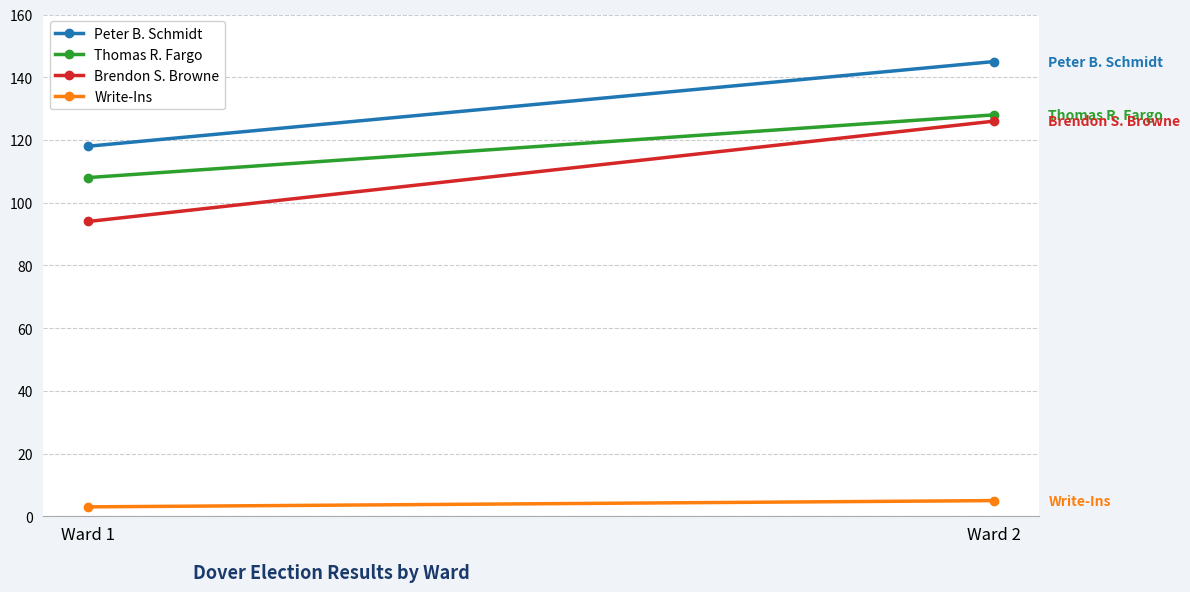

What is the maximum value shown in the chart?

145